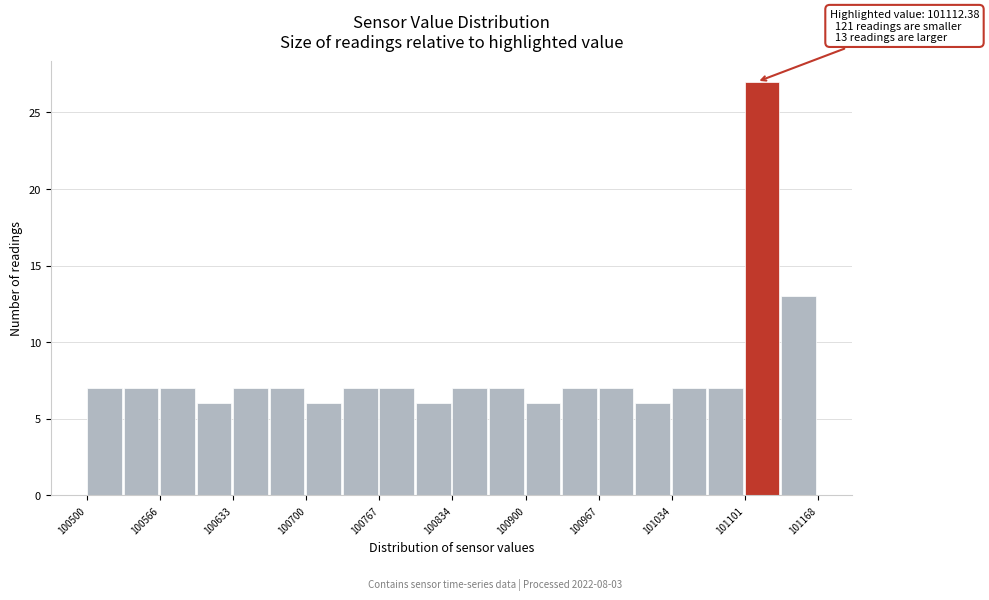

Around what value on the x-axis is the tallest bar? Give the approximate position of its centre, as read against the axis.

101120